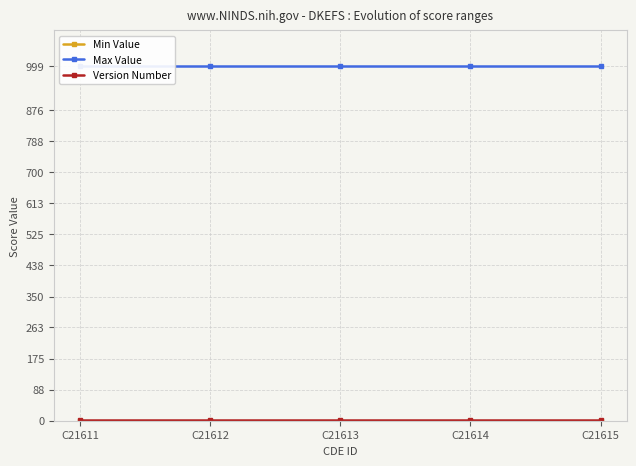

Rank the categories by Version Number value from highest to lowest.

C21611, C21612, C21613, C21614, C21615